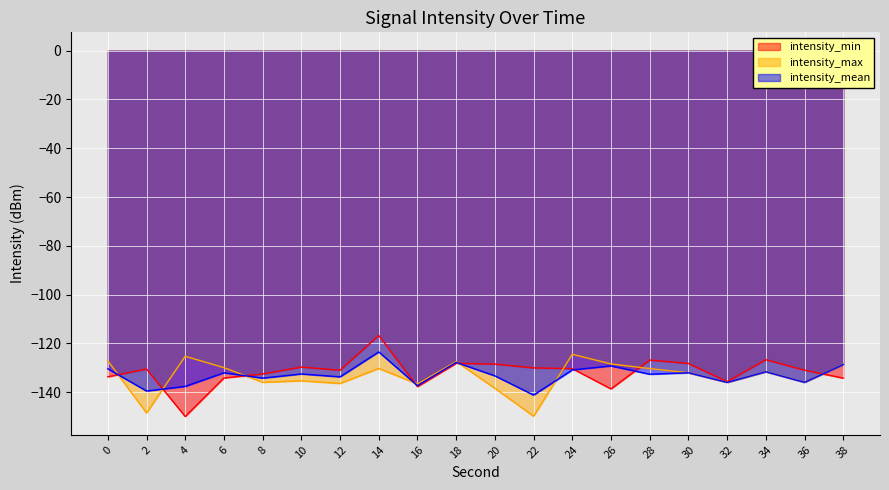

What is the sum of all intensity_max values?

-2668.6